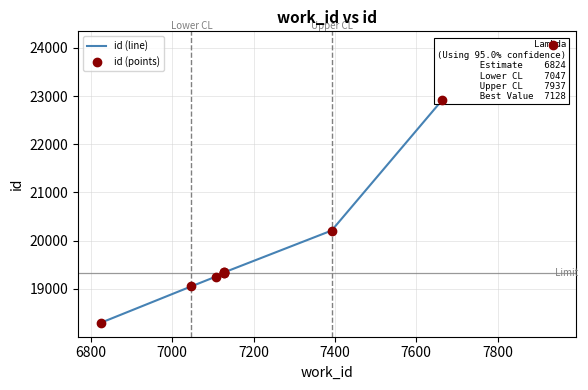

At how many categories does at least one series exceed 19668?

3